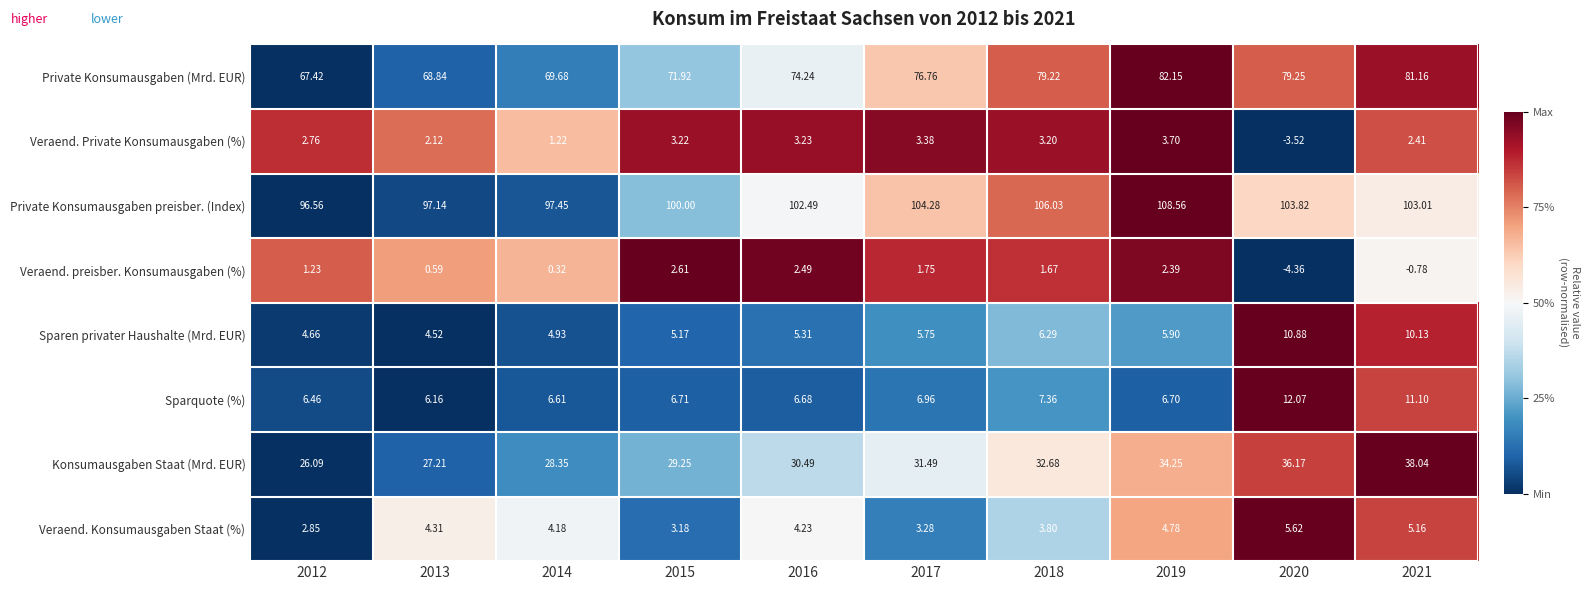

List the series in order of their peak value, lowest first.

Veraend. preisber. Konsumausgaben (%), Veraend. Private Konsumausgaben (%), Veraend. Konsumausgaben Staat (%), Sparen privater Haushalte (Mrd. EUR), Sparquote (%), Konsumausgaben Staat (Mrd. EUR), Private Konsumausgaben (Mrd. EUR), Private Konsumausgaben preisber. (Index)